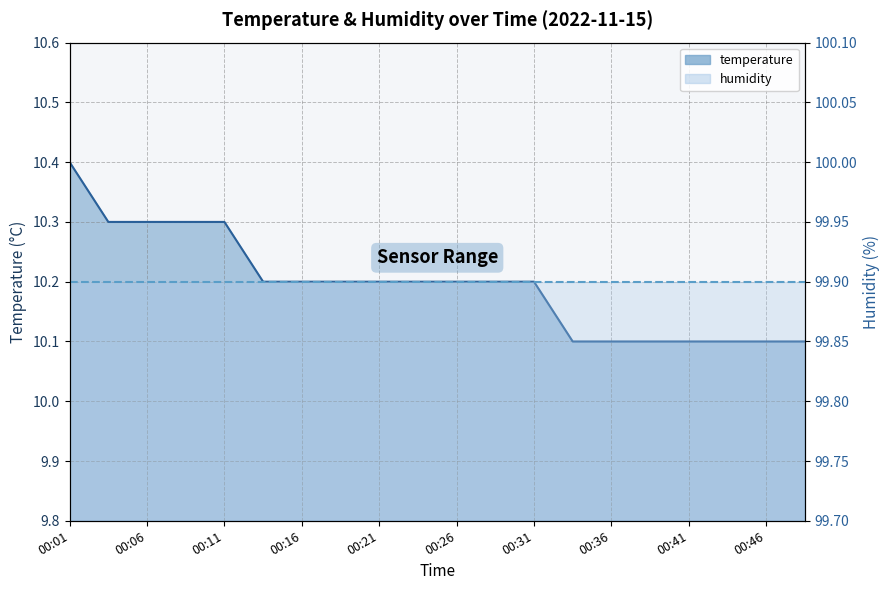

How many lines are shown in the chart?

1